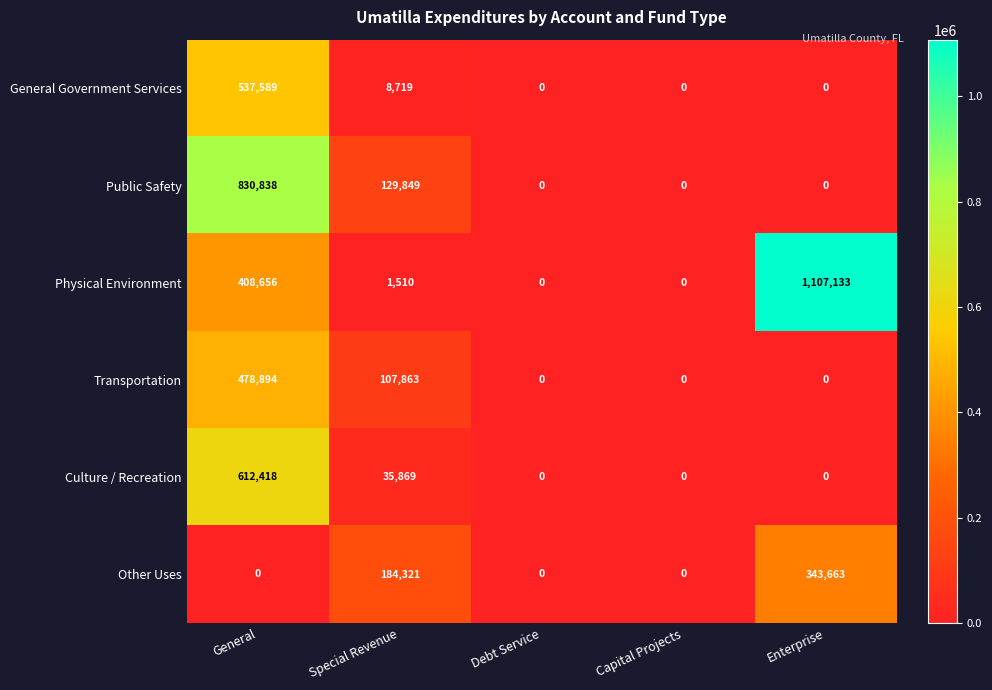

Is it true that General Government Services equals 8719 at Special Revenue?

True